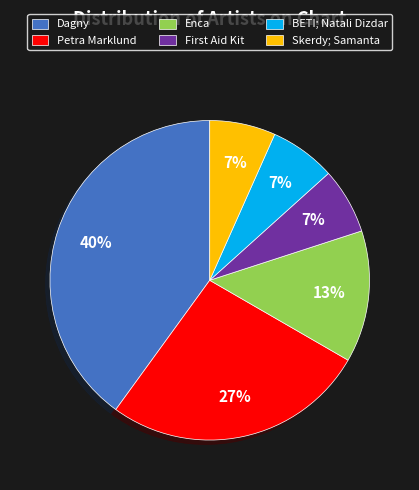

What is the largest slice in the pie chart?

Dagny